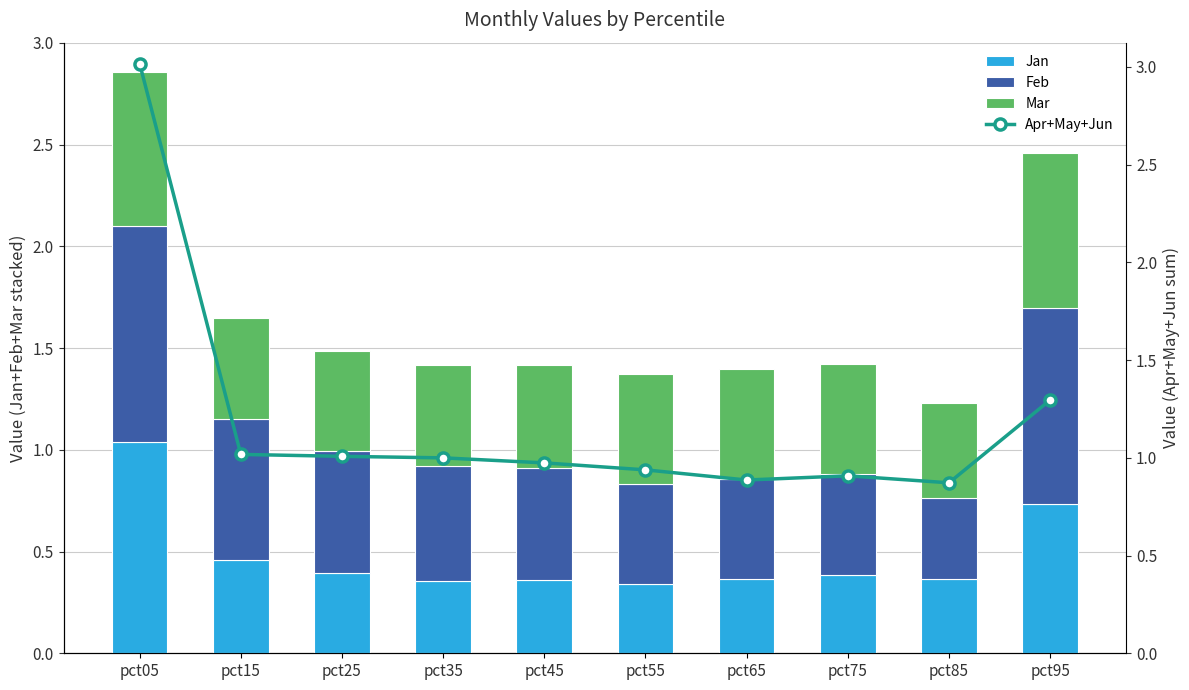

Reading left to right, transcribe all the data shown in this chart.

Jan: pct05=1.0	pct15=0.5	pct25=0.4	pct35=0.4	pct45=0.4	pct55=0.3	pct65=0.4	pct75=0.4	pct85=0.4	pct95=0.7
Feb: pct05=1.1	pct15=0.7	pct25=0.6	pct35=0.6	pct45=0.5	pct55=0.5	pct65=0.5	pct75=0.5	pct85=0.4	pct95=1.0
Mar: pct05=0.8	pct15=0.5	pct25=0.5	pct35=0.5	pct45=0.5	pct55=0.5	pct65=0.5	pct75=0.5	pct85=0.5	pct95=0.8
Apr+May+Jun: pct05=3.0	pct15=1.0	pct25=1.0	pct35=1.0	pct45=1.0	pct55=0.9	pct65=0.9	pct75=0.9	pct85=0.9	pct95=1.3